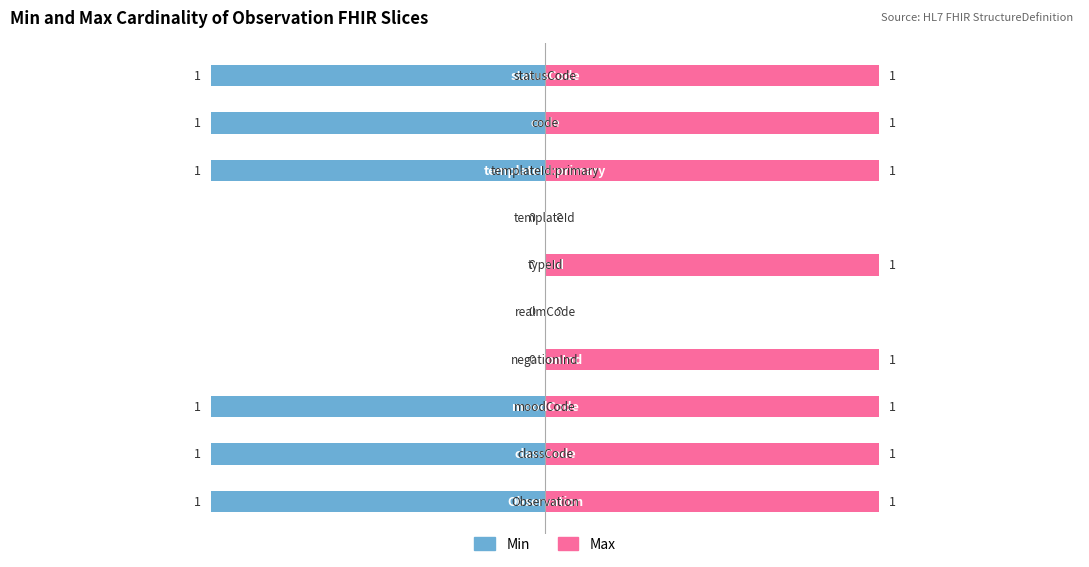

Rank the series at 8 from lowest to highest value.

Min, Max